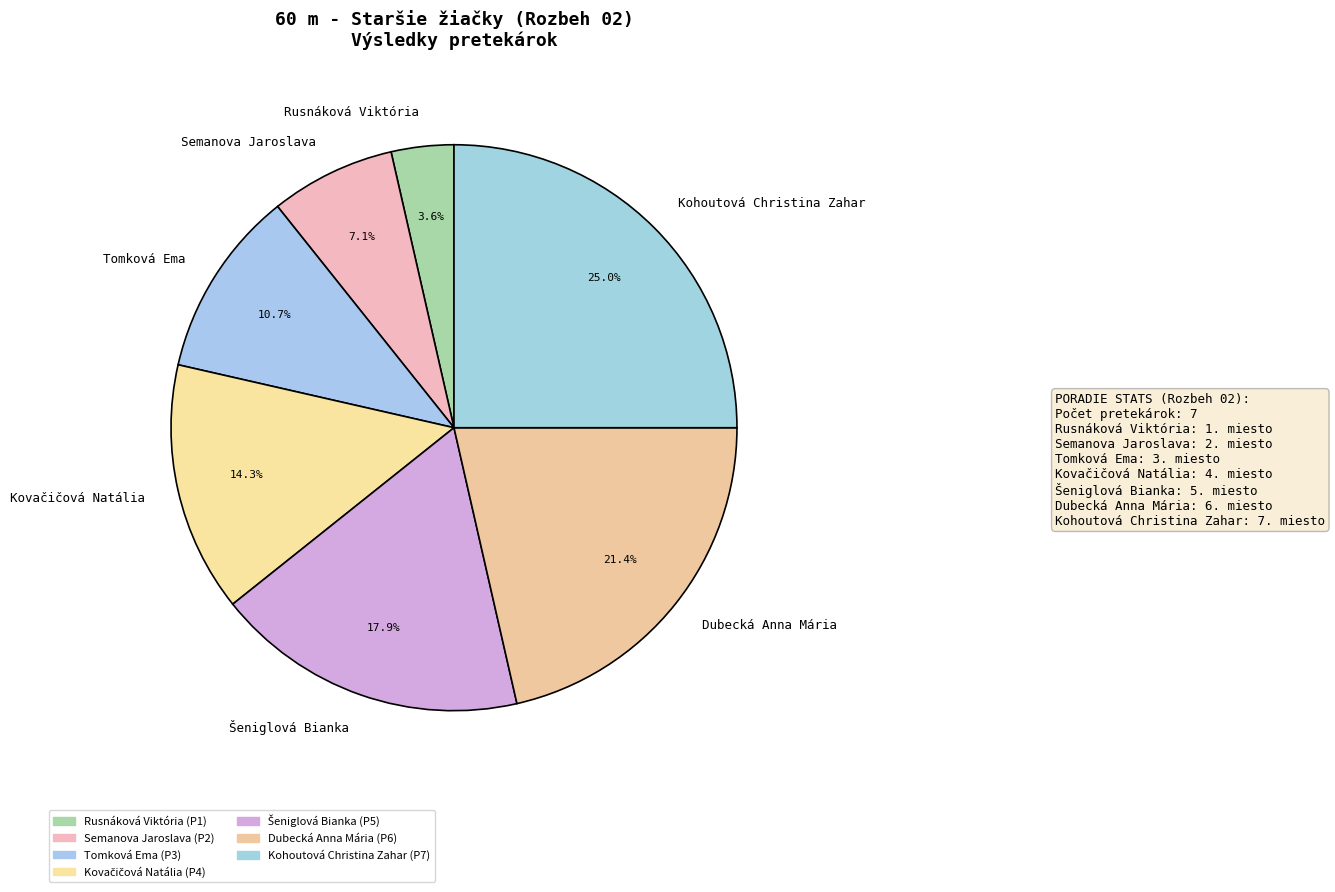

Does any single category account for the majority?

No